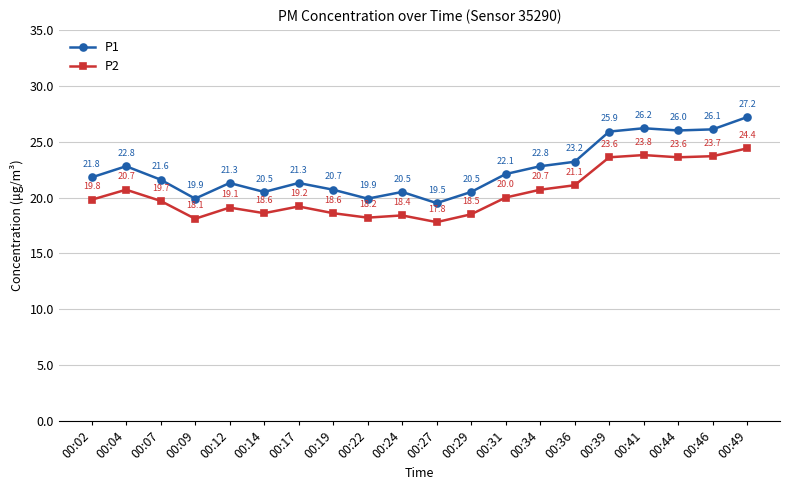

At which label does P1 first exceed 21?

00:02